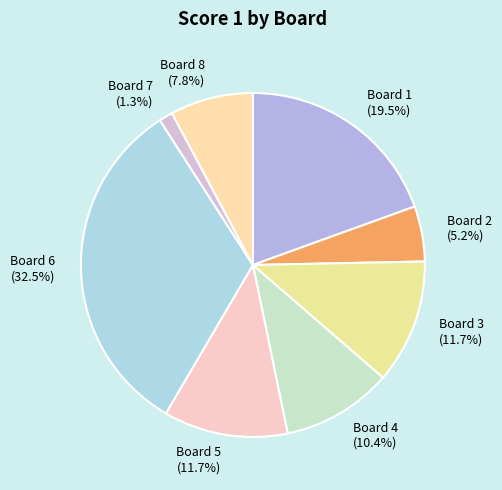

Does any single category account for the majority?

No